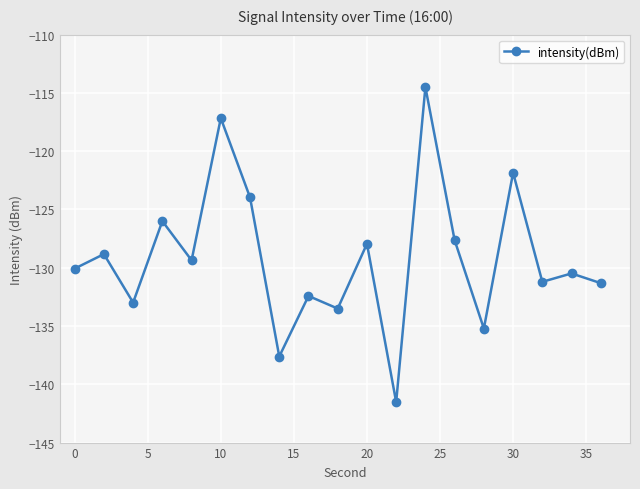

How many interior local peaks (higher than both neighbors) does the data have?

8